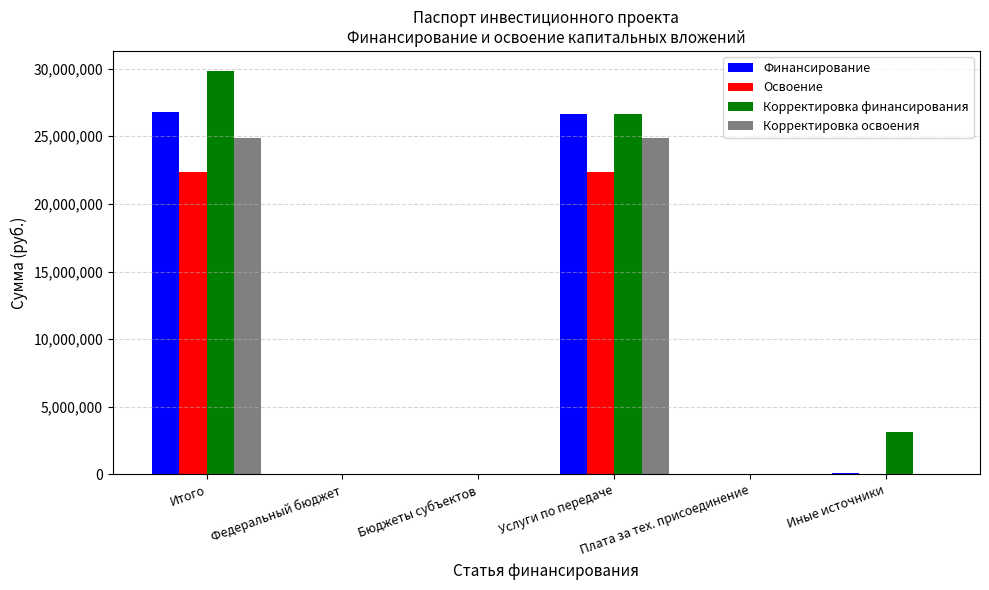

What is the maximum value for Финансирование?

26815104